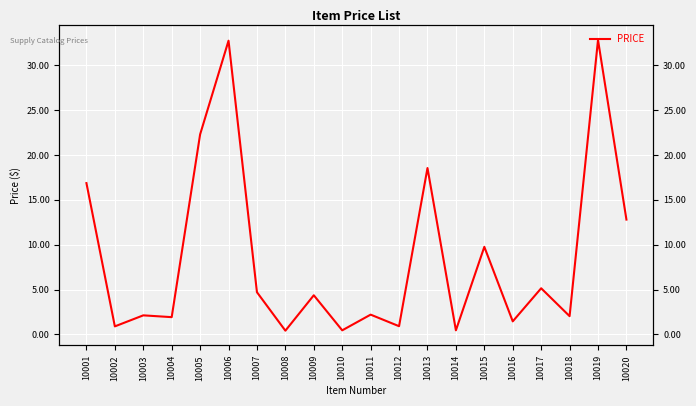

Between 10011 and 10018, which is larger?

10011